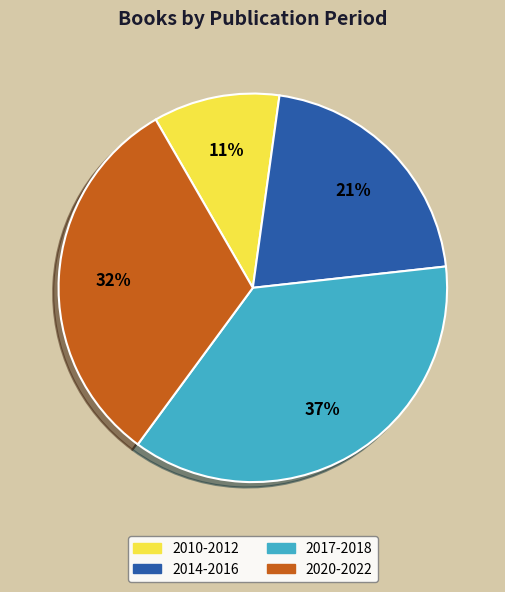

Is the sum of 2020-2022 and 2014-2016 greater than half?

Yes